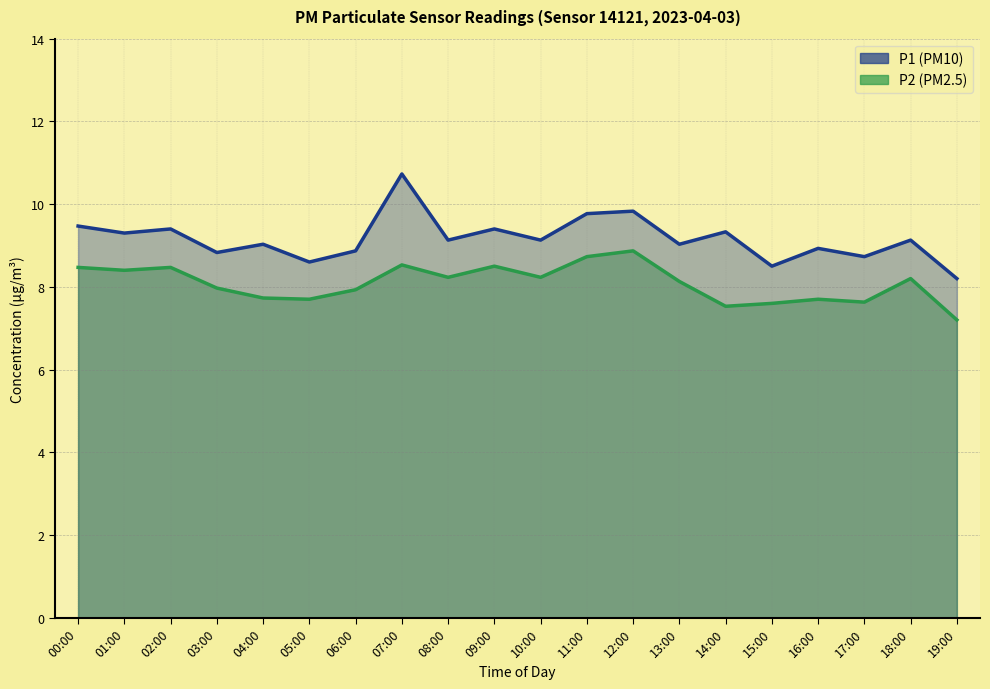

True or false: P1 and P2 intersect in this chart.

False